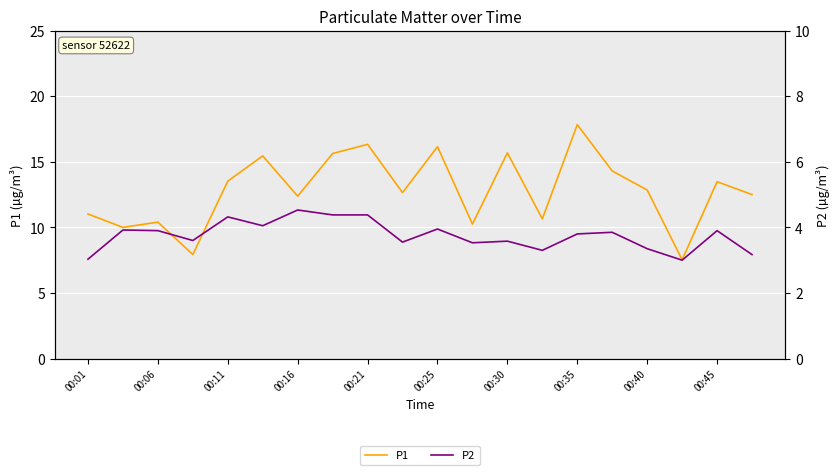

The P1 series shows 12.4 at 00:16. True or false?

True